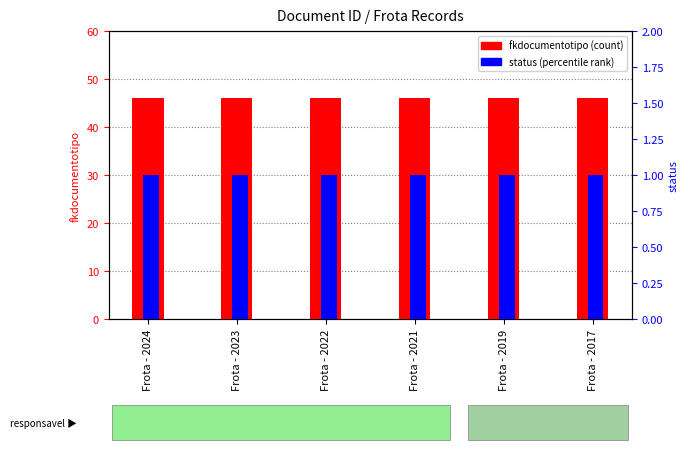

What is the total value across all series at Frota - 2019?

47